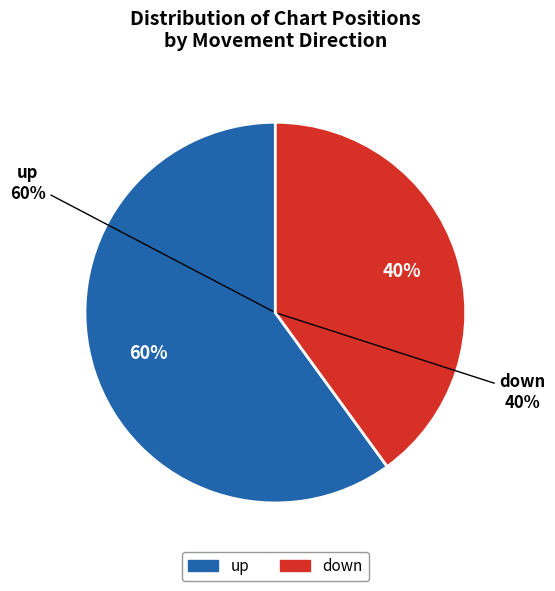

Between up and down, which is larger?

up